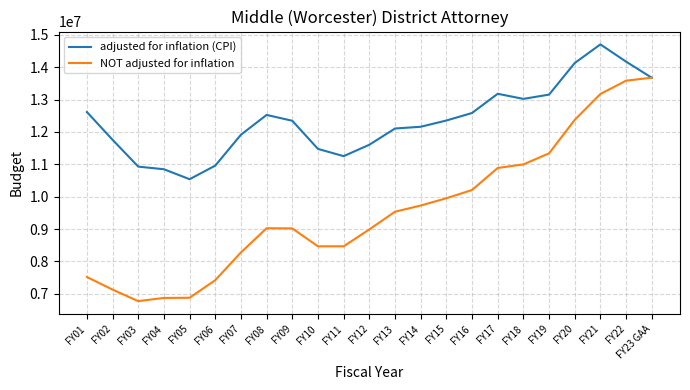

Which series has the largest total across all categories?

adjusted for inflation (CPI)